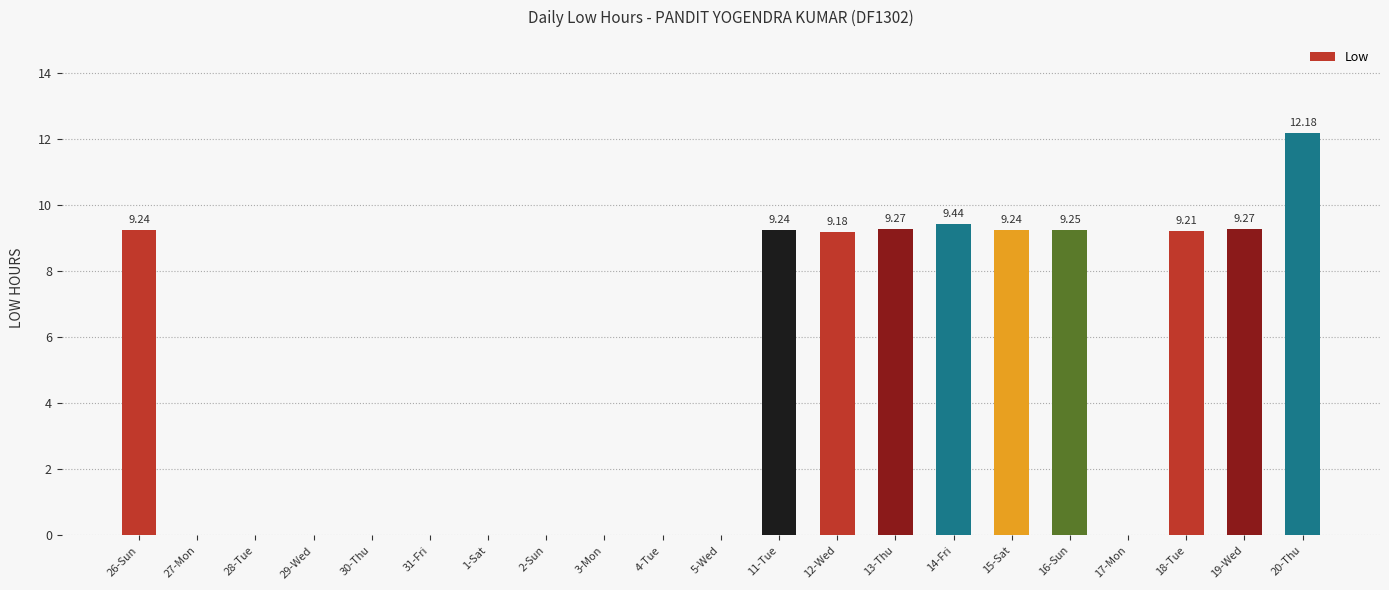

What is the change in value from 12-Wed to 14-Fri?

+0.3